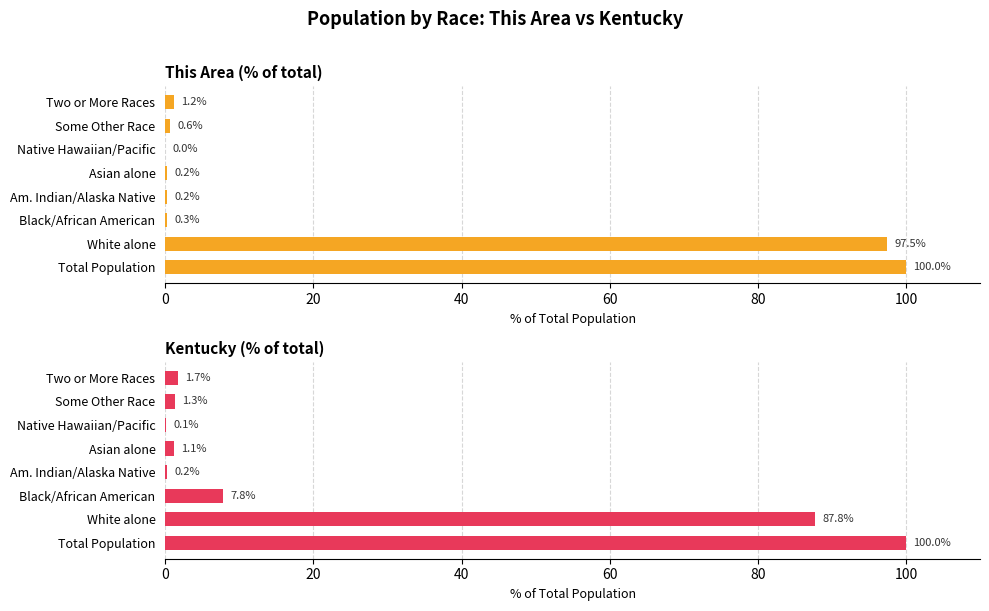

What is the value of the This Area (% of total) bar at the 4th from the left?

0.2